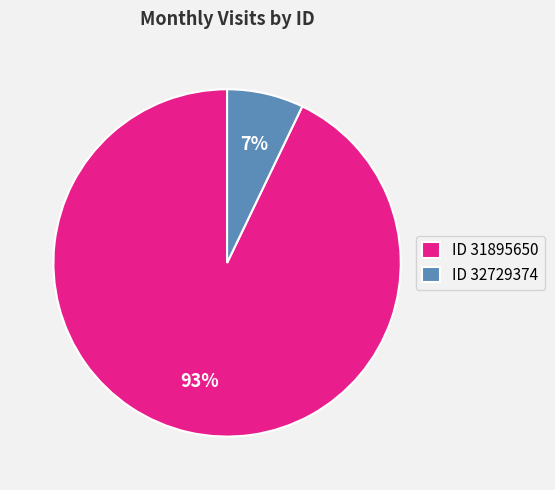

To the nearest percent, what percentage of the pie is ID 31895650?

93%